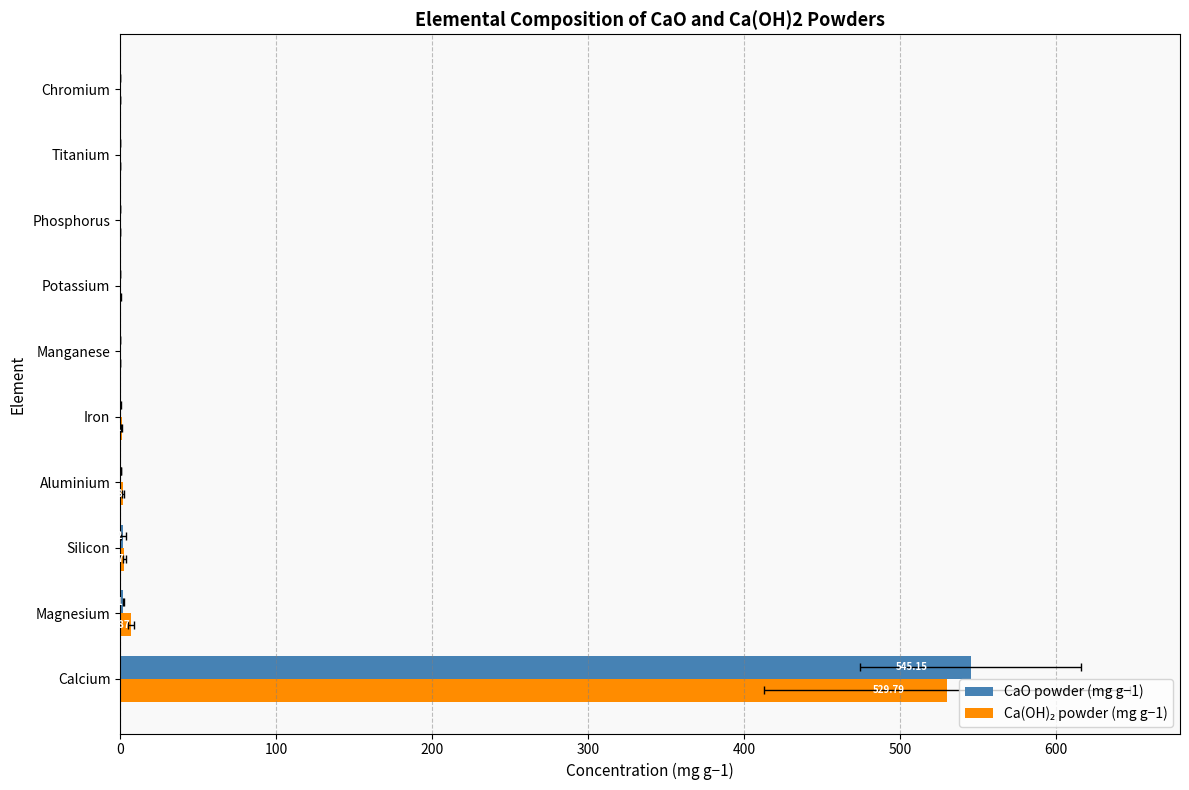

List the series in order of their overall mean, lowest first.

Ca(OH)₂ powder (mg g−1), CaO powder (mg g−1)